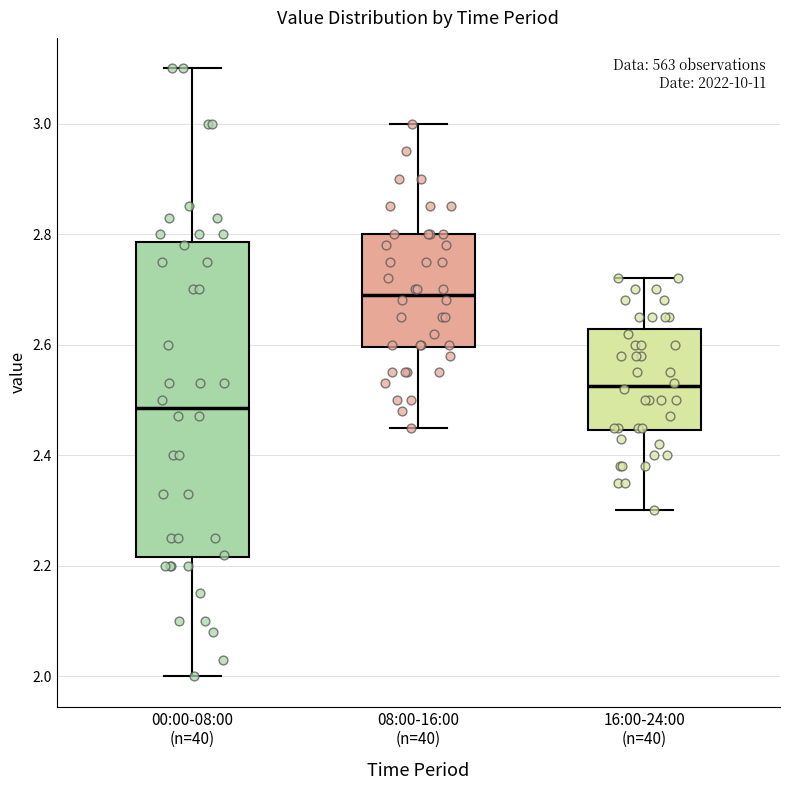

Which box's median line is the lowest?

00:00-08:00 (n=40)